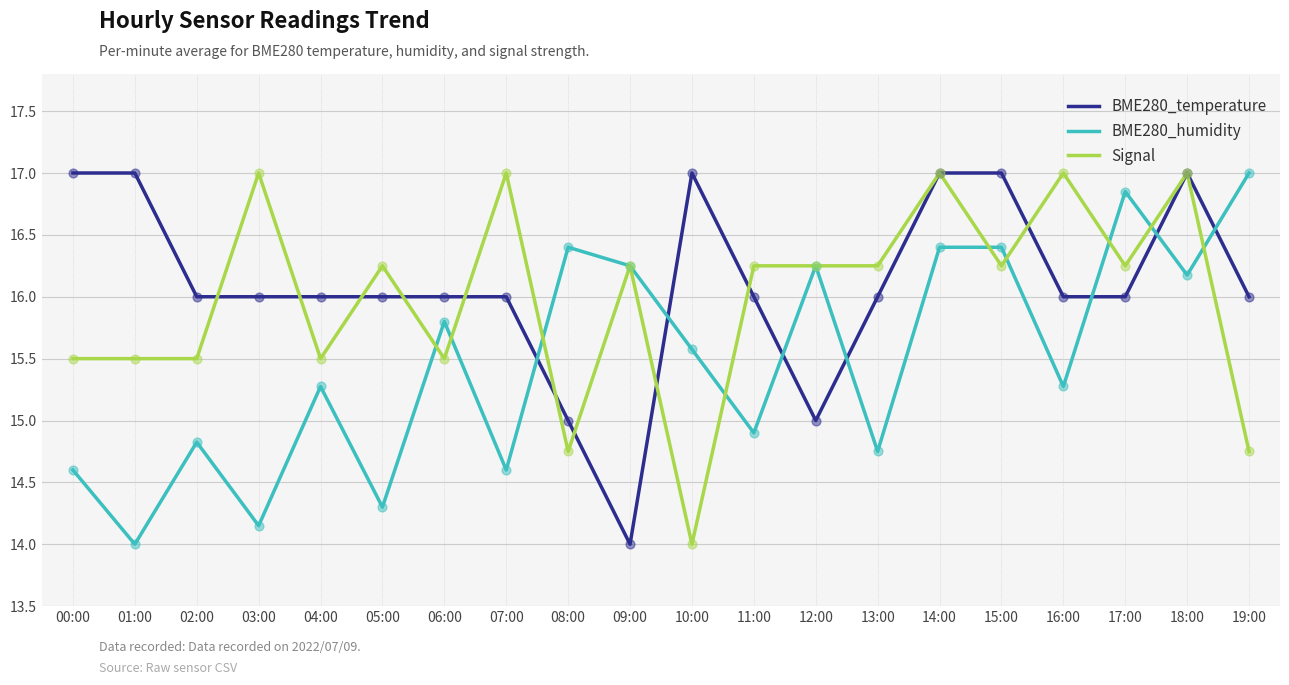

Is the value of BME280_temperature at 12:00 greater than the value of Signal at 06:00?

No